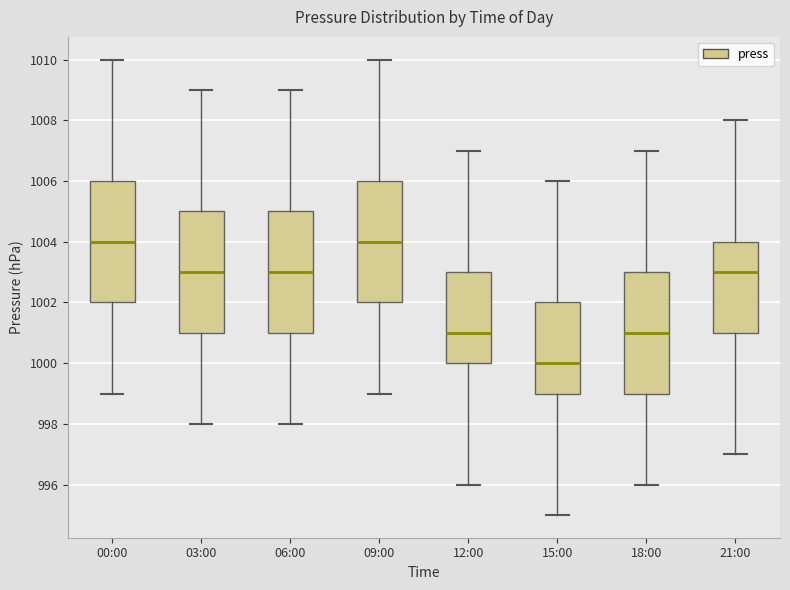

Reading left to right, transcribe this box plot: for each box, give where its median line is, the range the box spans, and where its two whiskers end, as read against the y-axis. The values are not printed on the chart, so give them approximately, as read against the axis.

00:00: median 1004, box 1002 to 1006, whiskers 999 to 1010
03:00: median 1003, box 1001 to 1005, whiskers 998 to 1009
06:00: median 1003, box 1001 to 1005, whiskers 998 to 1009
09:00: median 1004, box 1002 to 1006, whiskers 999 to 1010
12:00: median 1001, box 1000 to 1003, whiskers 996 to 1007
15:00: median 1000, box 999 to 1002, whiskers 995 to 1006
18:00: median 1001, box 999 to 1003, whiskers 996 to 1007
21:00: median 1003, box 1001 to 1004, whiskers 997 to 1008